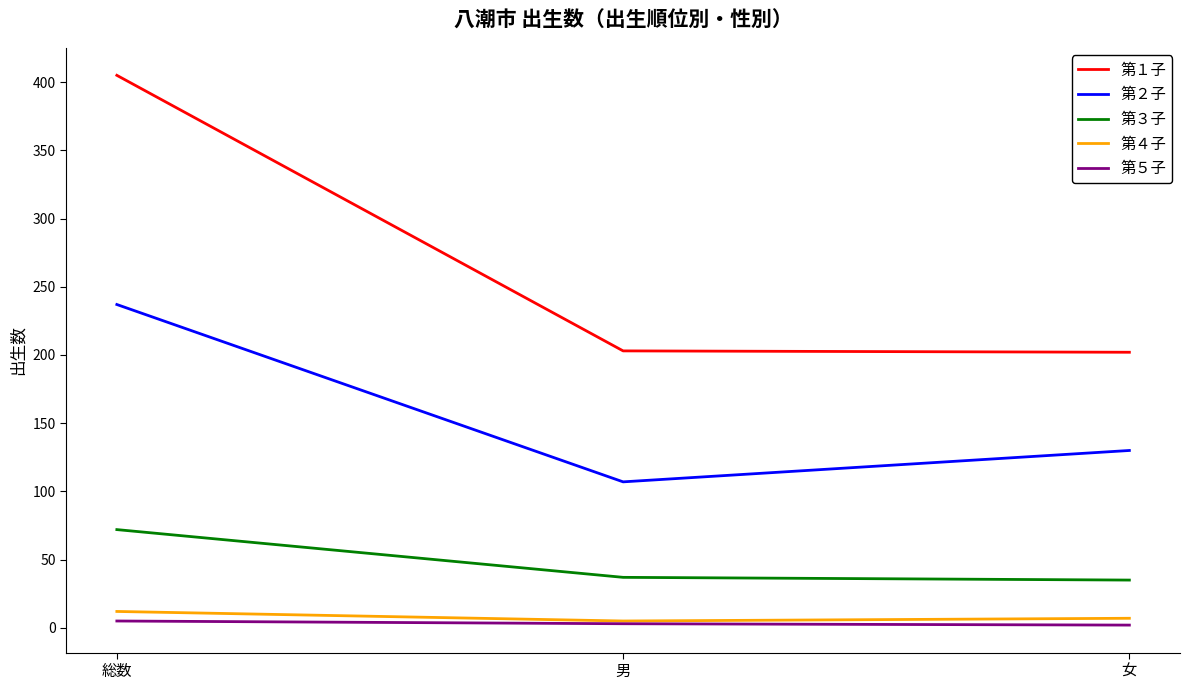

What position from the left is 男?

2